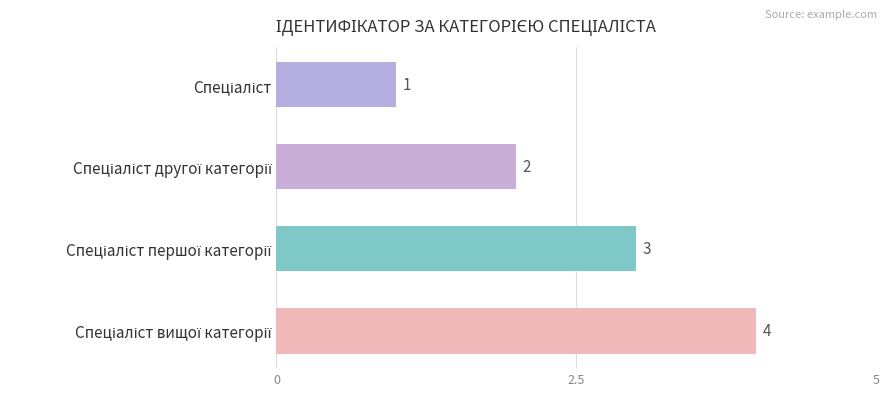

Does the chart contain stacked bars?

No